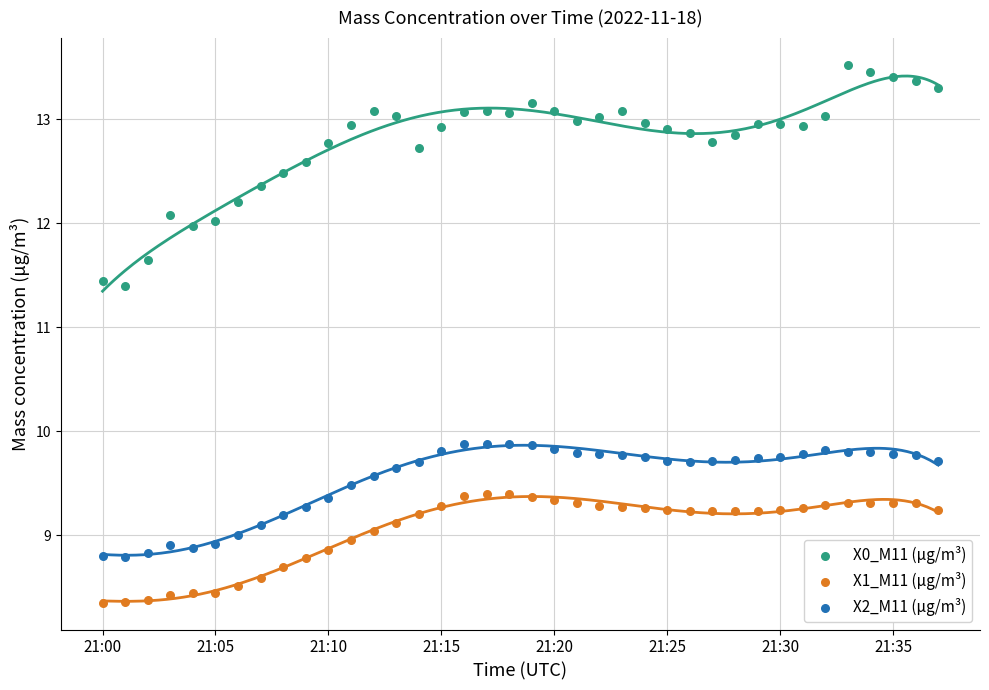

Which series contains the highest Y value?

X0_M11 (μg/m³)